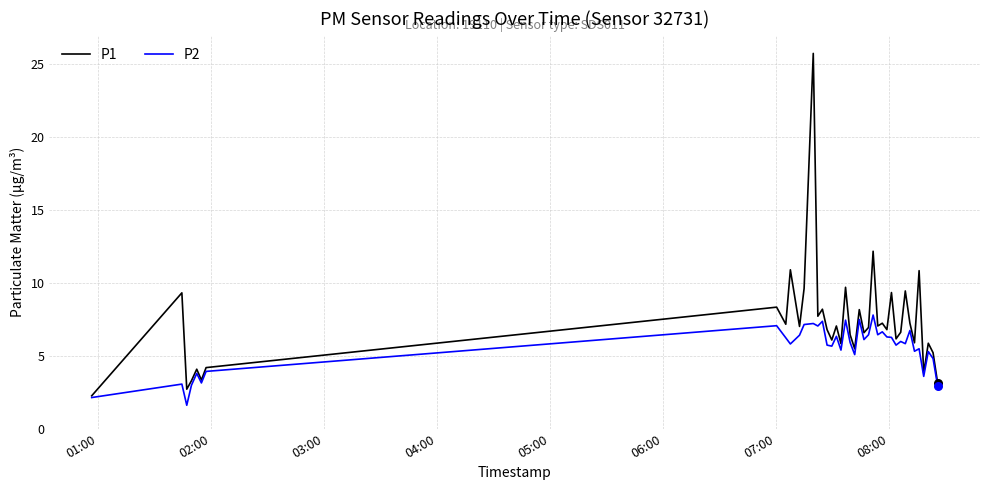

Which series has the widest spread of values?

P1